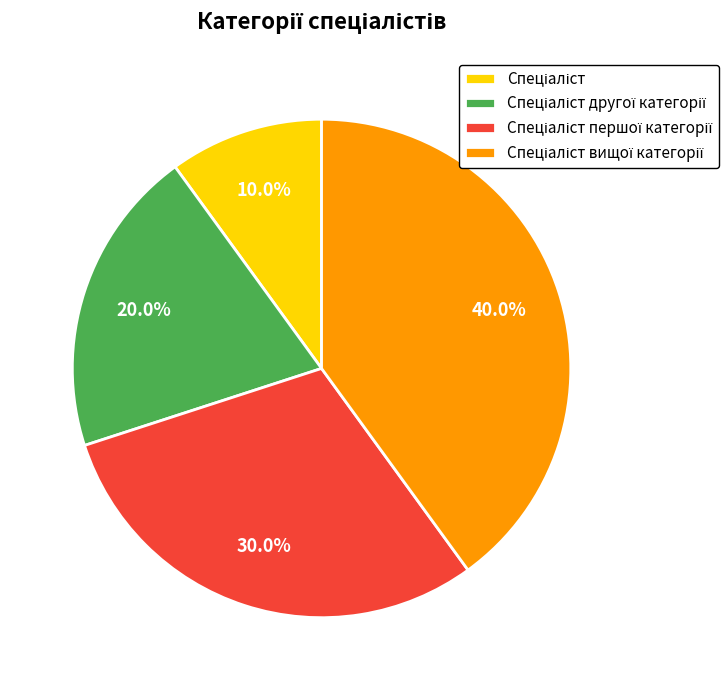

Is there a majority slice in this chart?

No